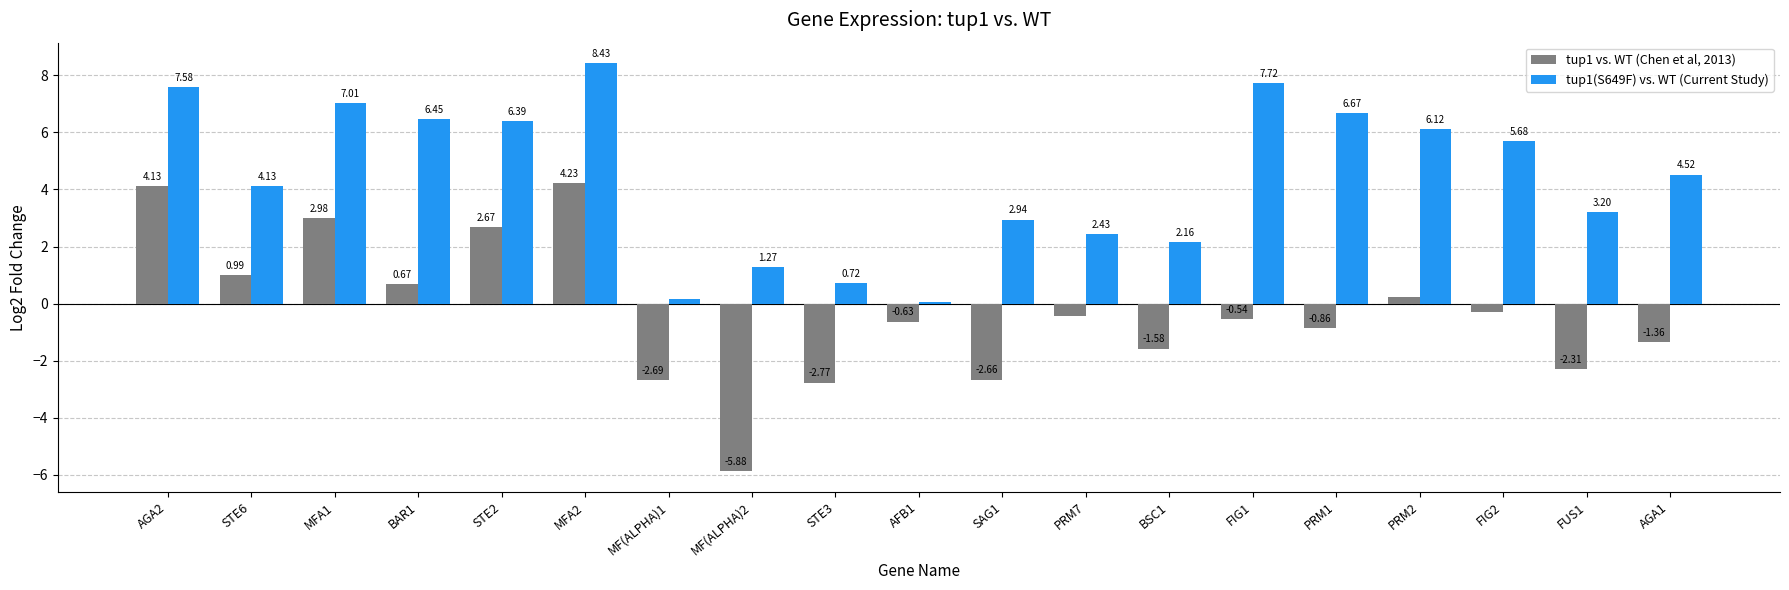

What is the greatest value displayed?

8.4